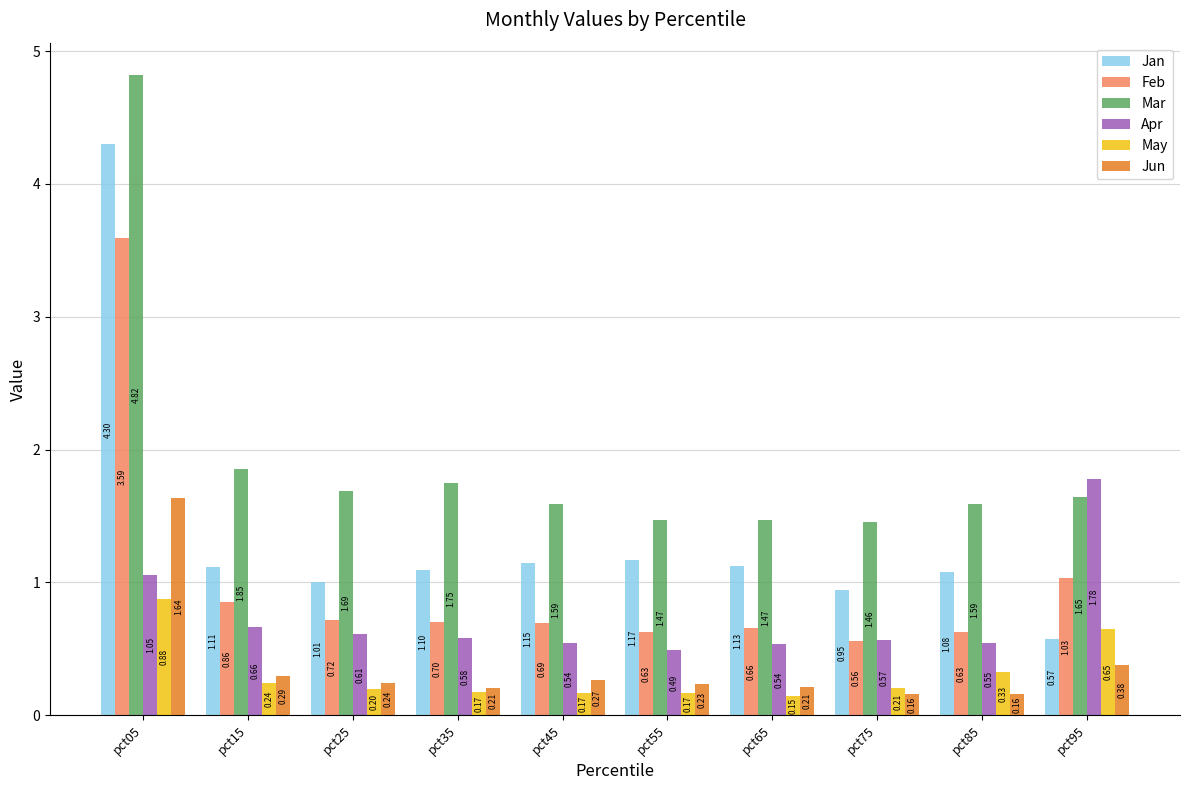

Is the value of Feb at pct35 greater than the value of Mar at pct95?

No